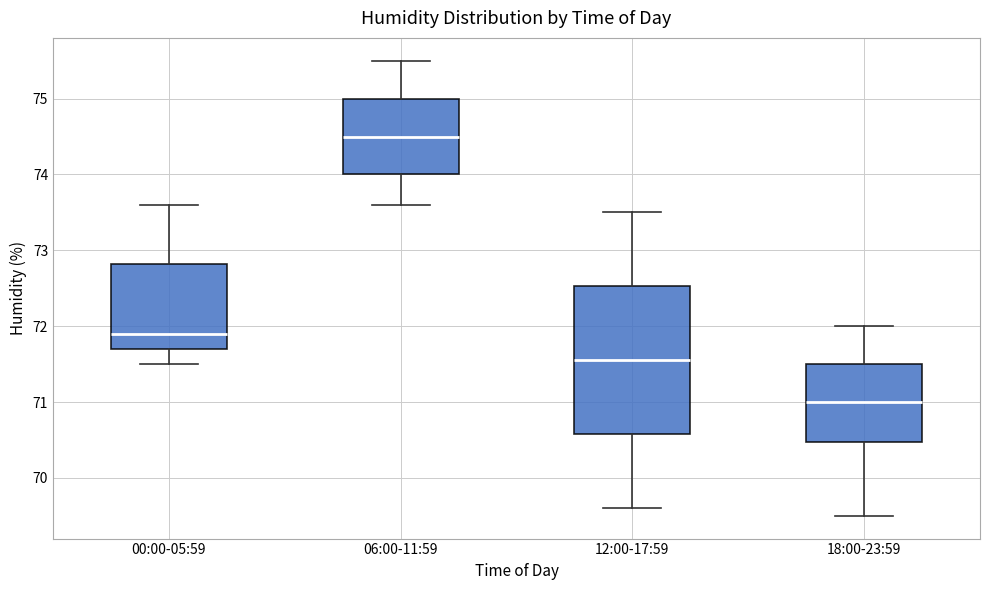

Where does the median line of the box for 06:00-11:59 sit on the y-axis? The values are not printed on the chart, so give them approximately, as read against the axis.

74.5